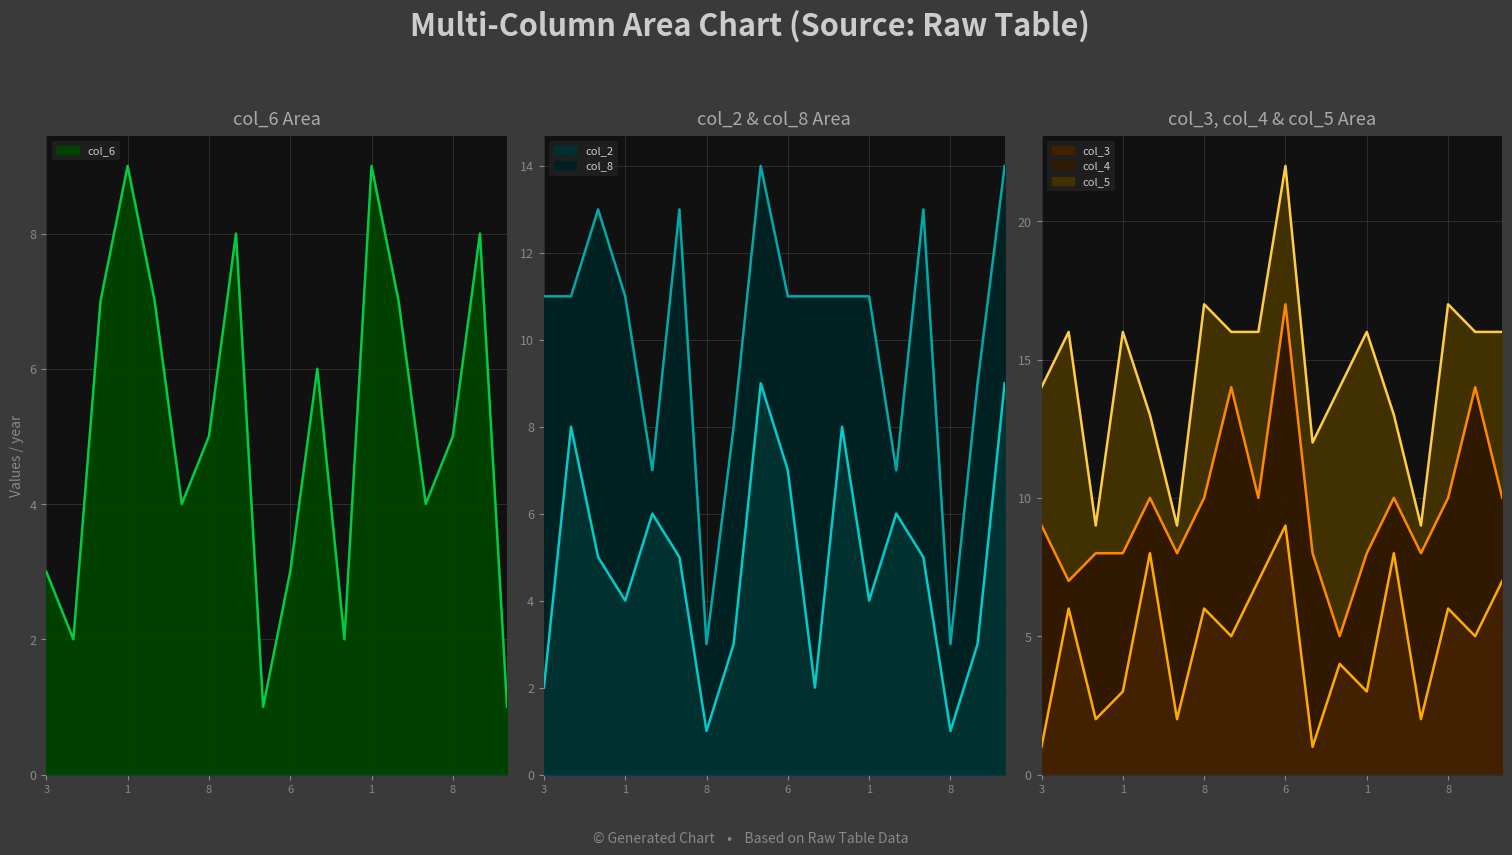

The col_6_line series shows 8 at 8. True or false?

False